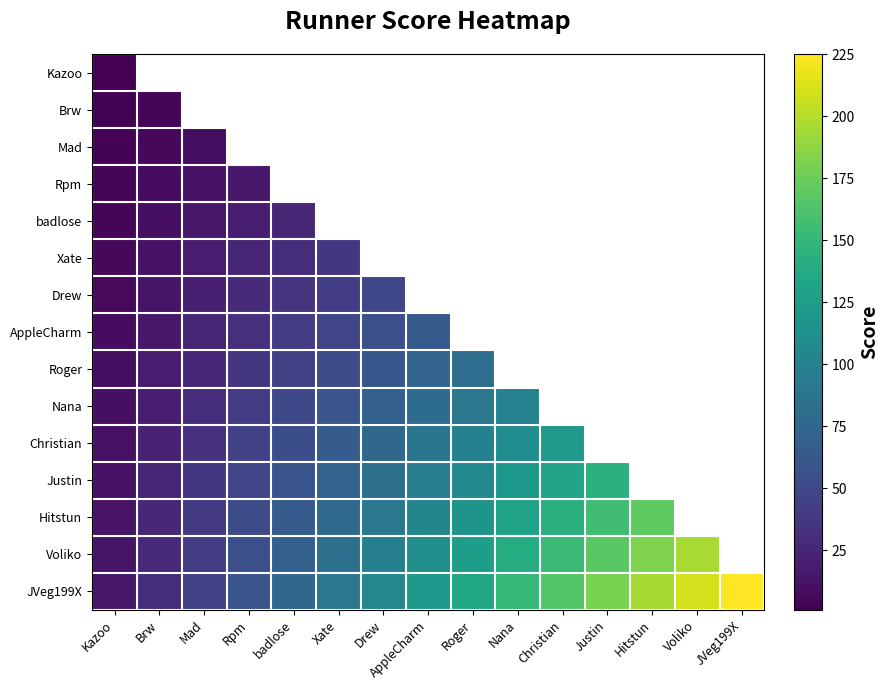

Is it true that Hitstun equals 35.8 at Brw?

False